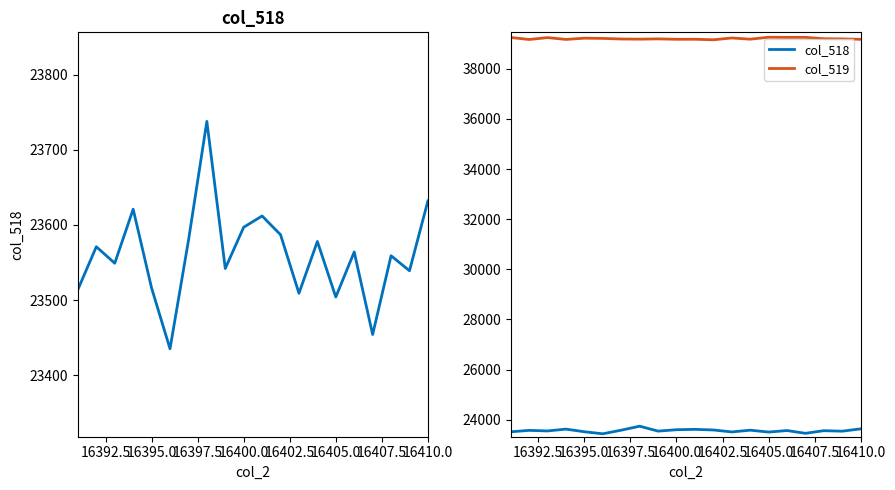

Rank the series by their average value, from highest to lowest.

col_519, col_518